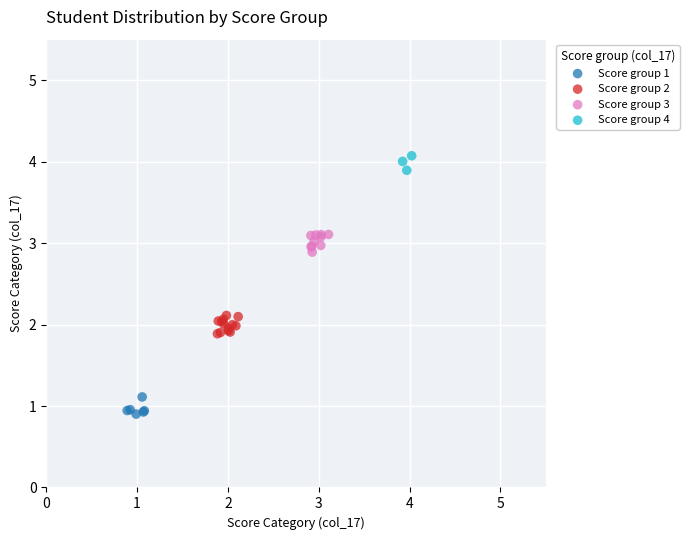

Which series reaches the maximum Y coordinate?

Score group 4